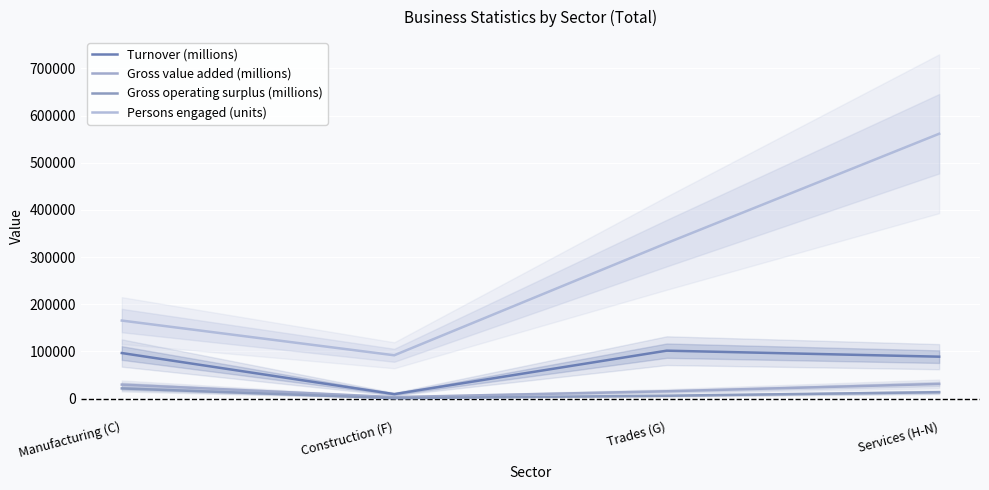

Is the value of Gross operating surplus (millions) at Construction (F) greater than the value of Persons engaged (units) at Manufacturing (C)?

No